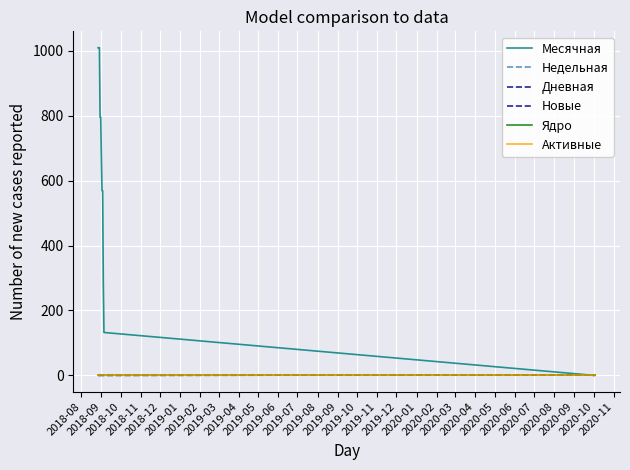

Is this an area chart (filled region under the line)?

No